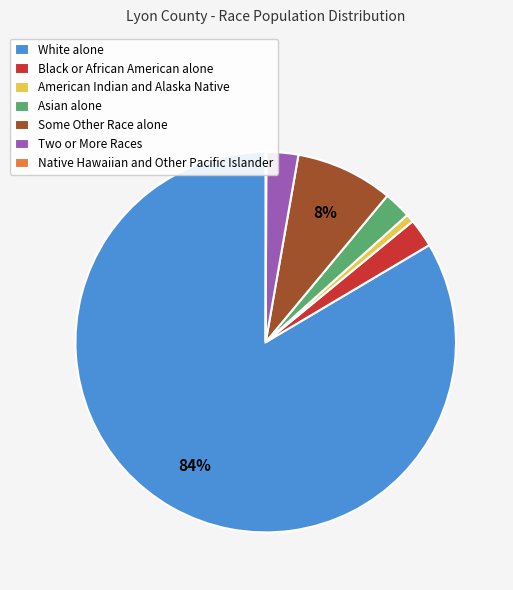

To the nearest percent, what portion does White alone represent?

84%